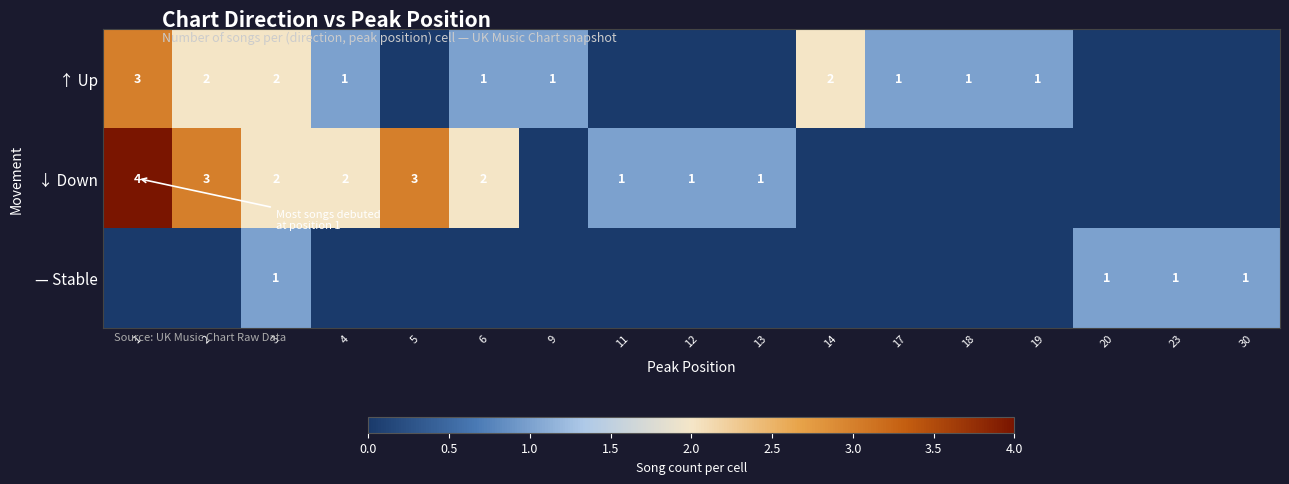

True or false: ↓ Down has a value of 4 at 2.

False